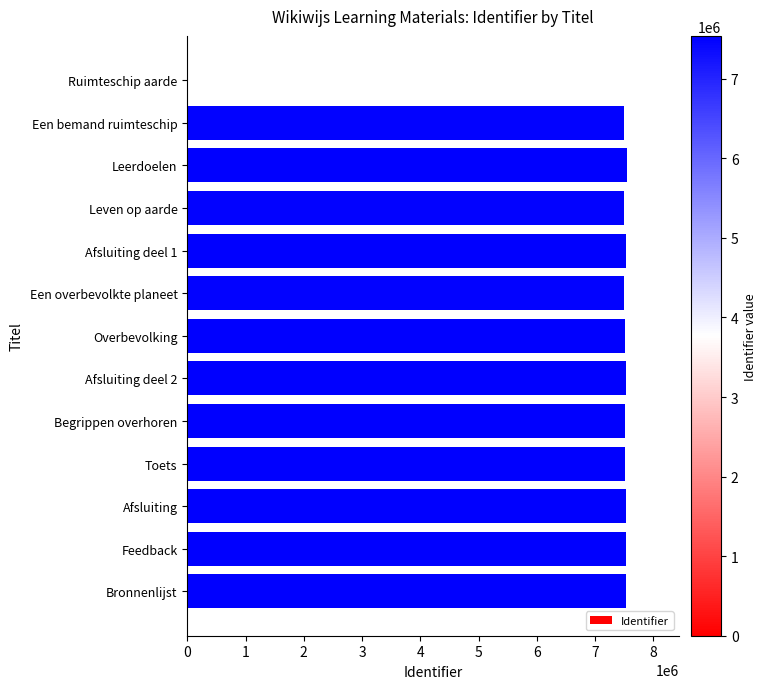

What is the greatest value displayed?

7538652